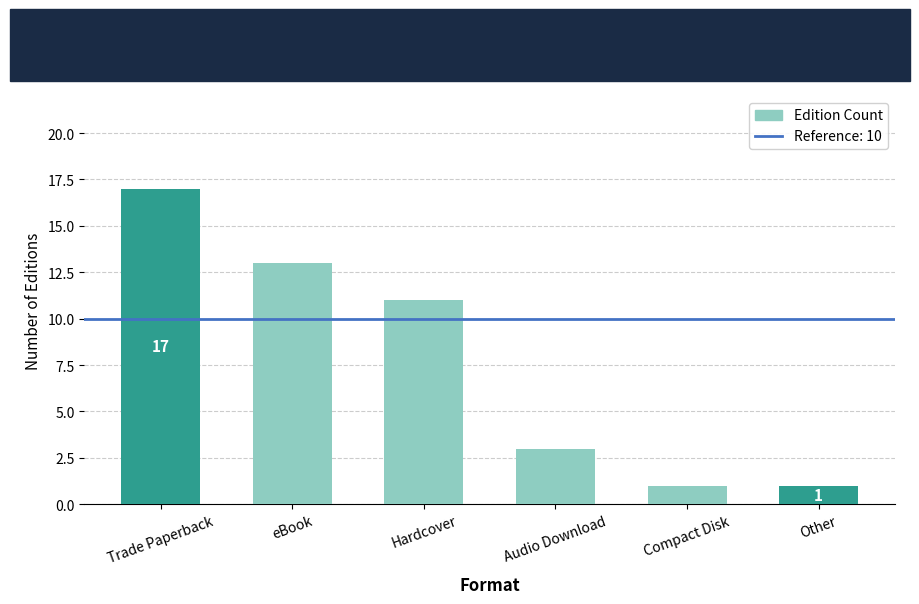

What is the change in value from Trade Paperback to Other?

-16